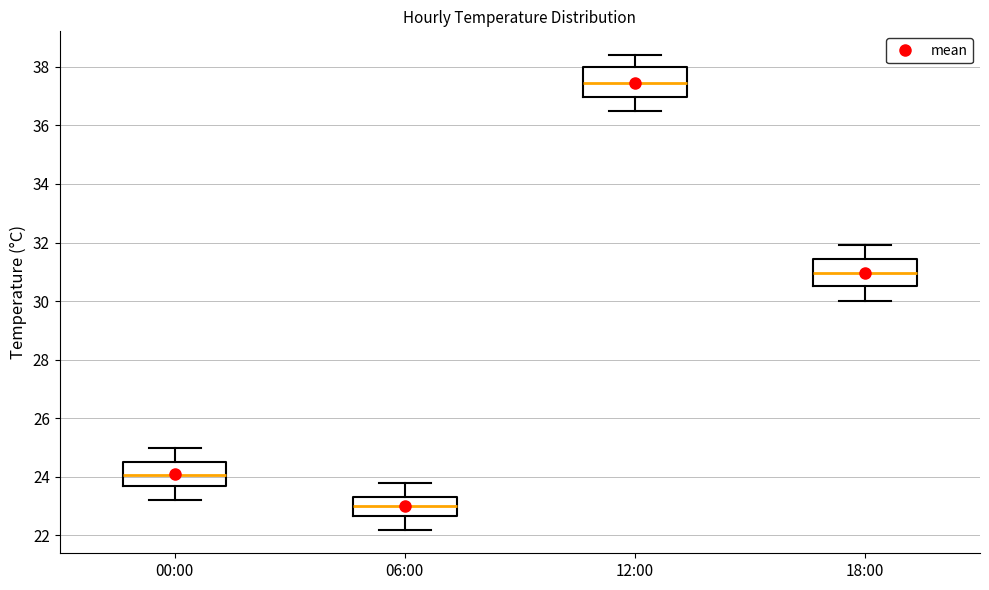

Reading left to right, read every box against the y-axis: the position of its median line, the range the box covers, and the ends of its whiskers. The values are not printed on the chart, so give them approximately, as read against the axis.

00:00: median 24.0, box 23.6 to 24.6, whiskers 23.2 to 25.0
06:00: median 23.0, box 22.6 to 23.4, whiskers 22.2 to 23.8
12:00: median 37.4, box 37.0 to 38.0, whiskers 36.6 to 38.4
18:00: median 31.0, box 30.6 to 31.4, whiskers 30.0 to 32.0